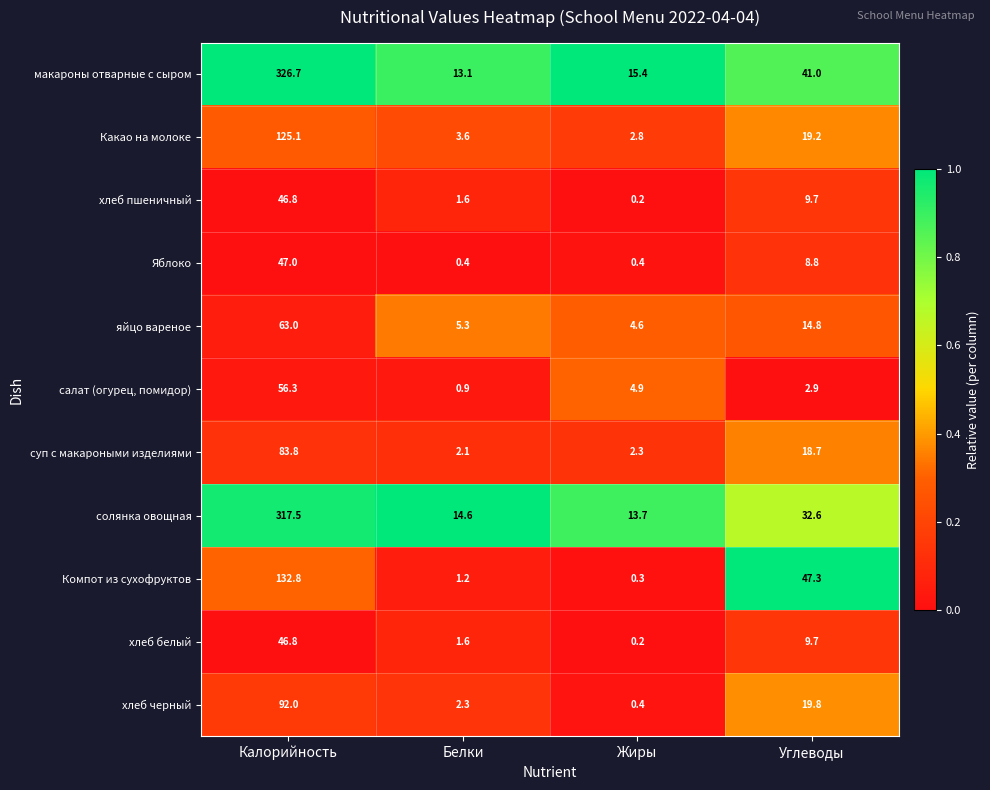

Read the макароны отварные с сыром value at Жиры.

15.4